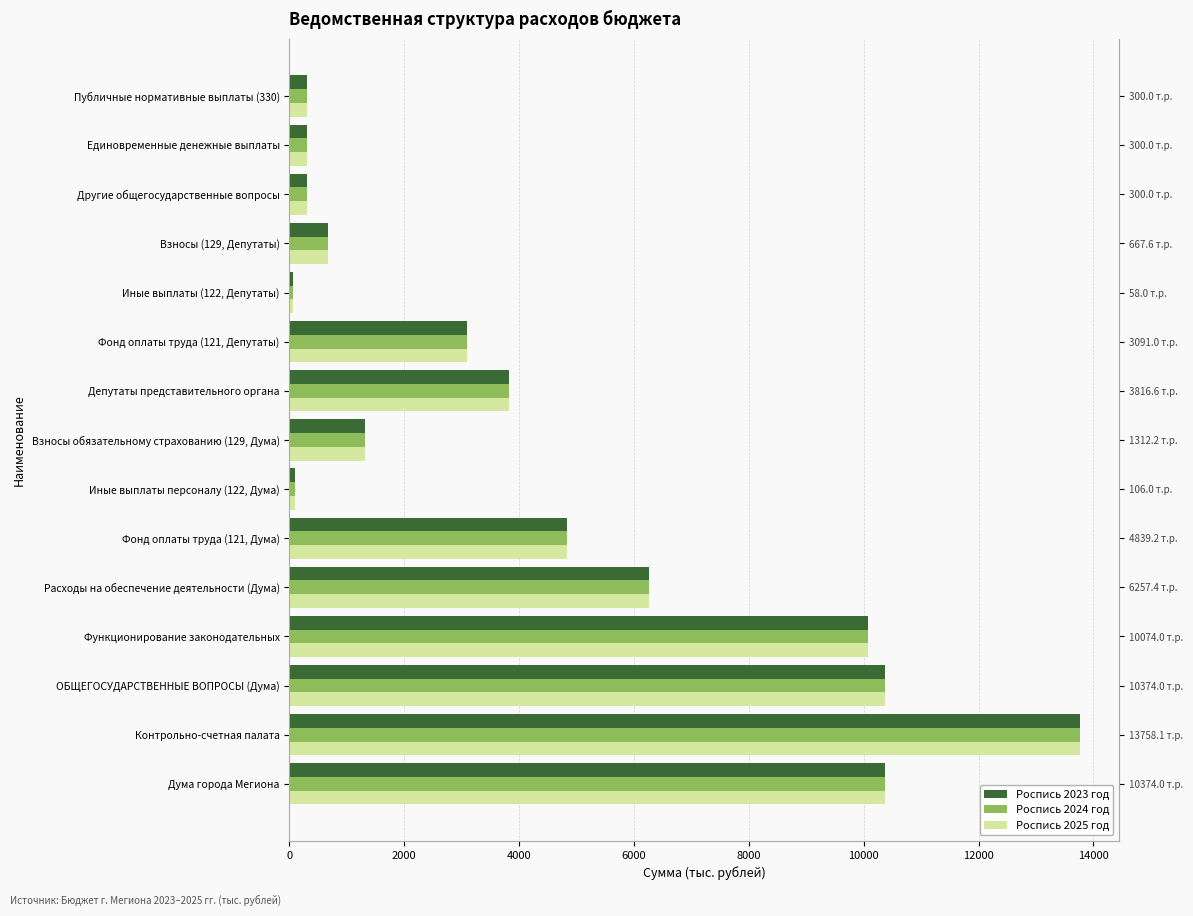

What is the smallest value displayed?

58.0